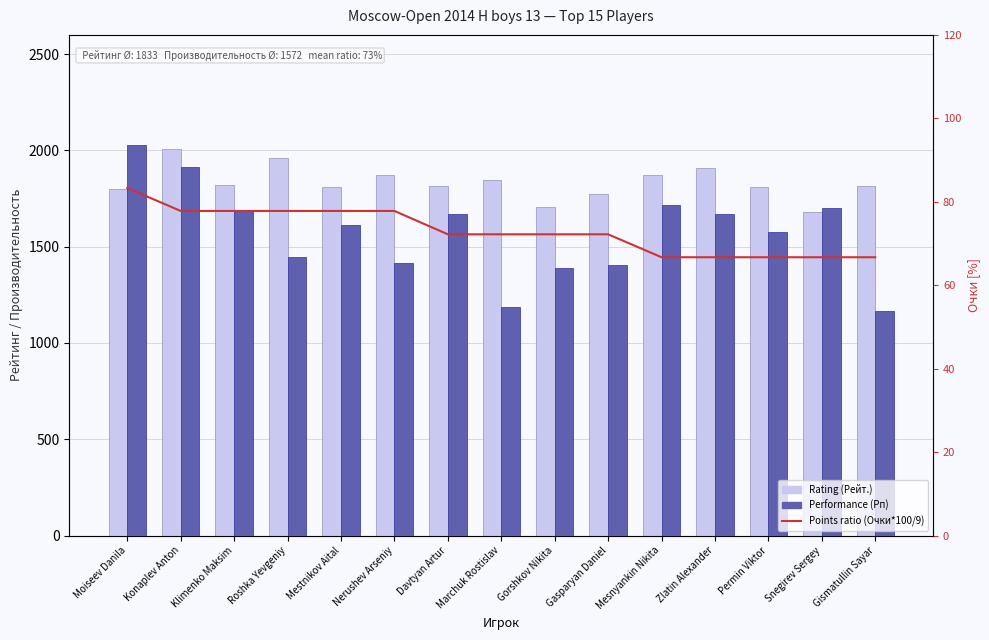

List the labels in order of Points ratio (Очки*100/9) value, smallest first.

Mesnyankin Nikita, Zlatin Alexander, Permin Viktor, Snegirev Sergey, Gismatullin Sayar, Davtyan Artur, Marchuk Rostislav, Gorshkov Nikita, Gasparyan Daniel, Konaplev Anton, Klimenko Maksim, Roshka Yevgeniy, Mestnikov Aital, Nerushev Arseniy, Moiseev Danila